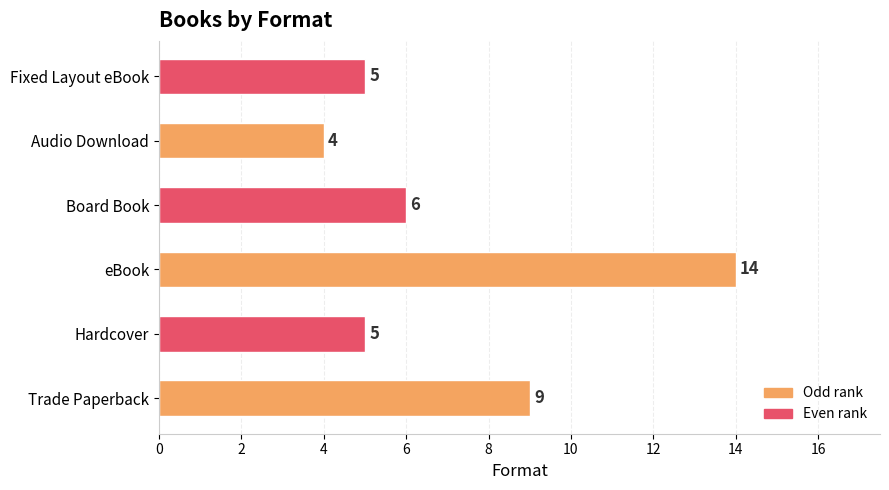

How many series are shown in this chart?

1